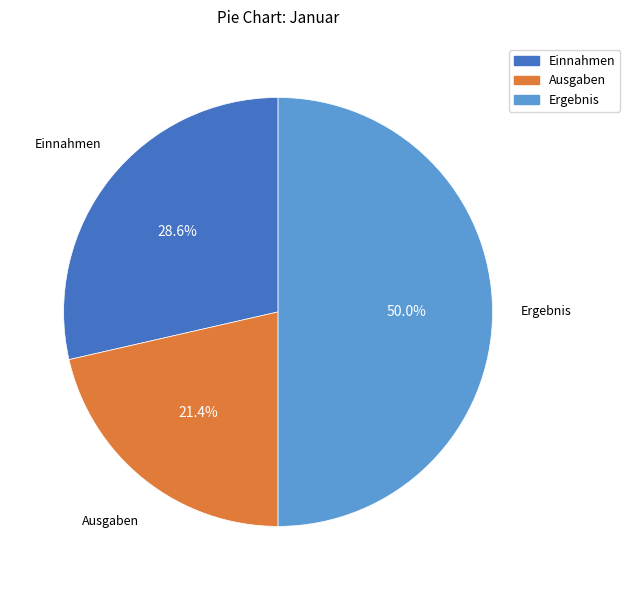

To the nearest percent, what is the difference between the Ergebnis and Einnahmen slice percentages?

21%